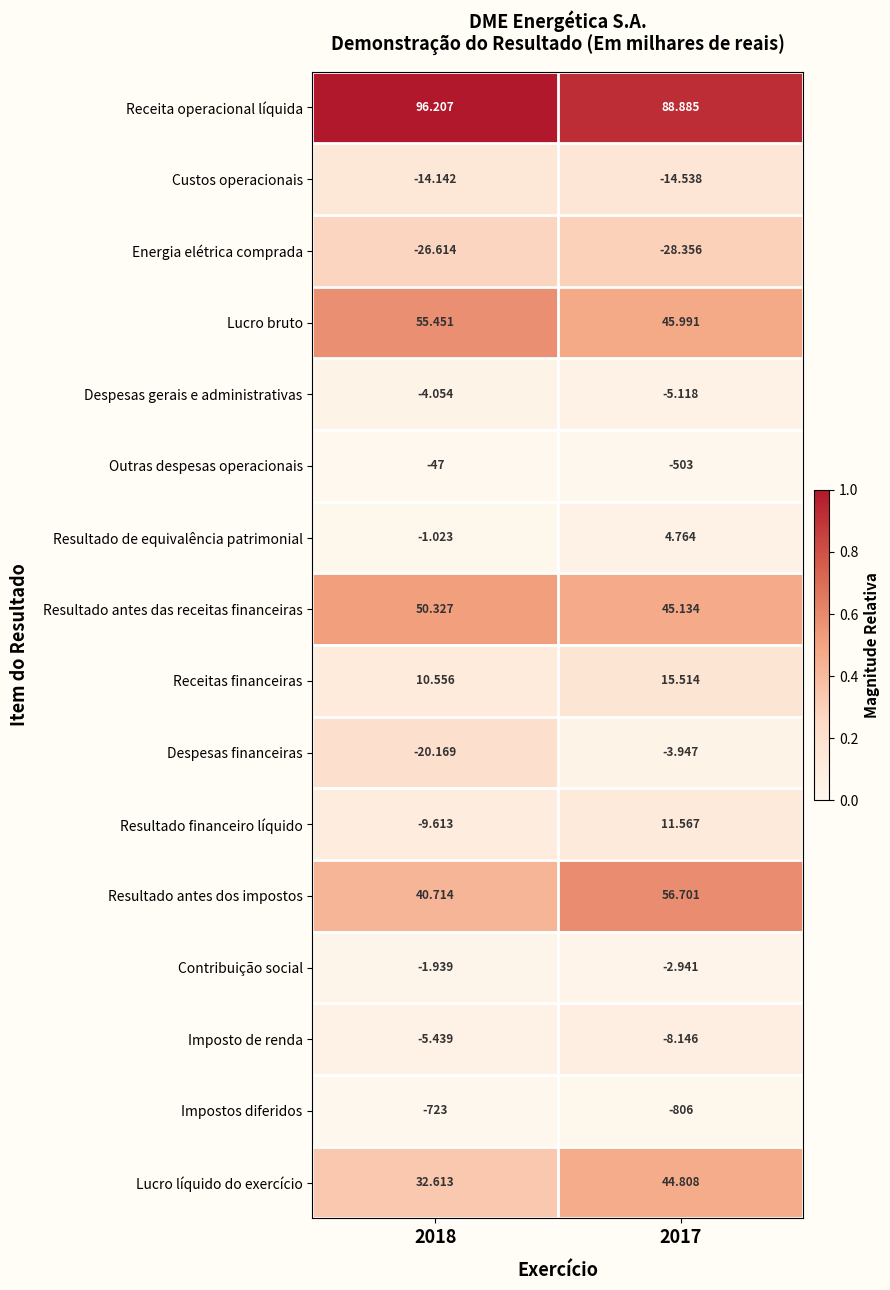

Which series has the widest spread of values?

Outras despesas operacionais